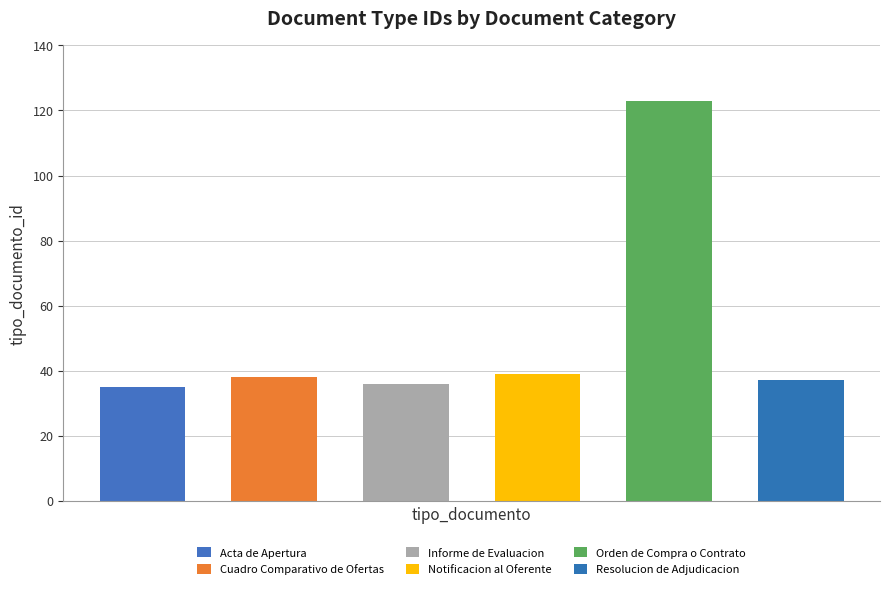

Does the chart contain stacked bars?

No